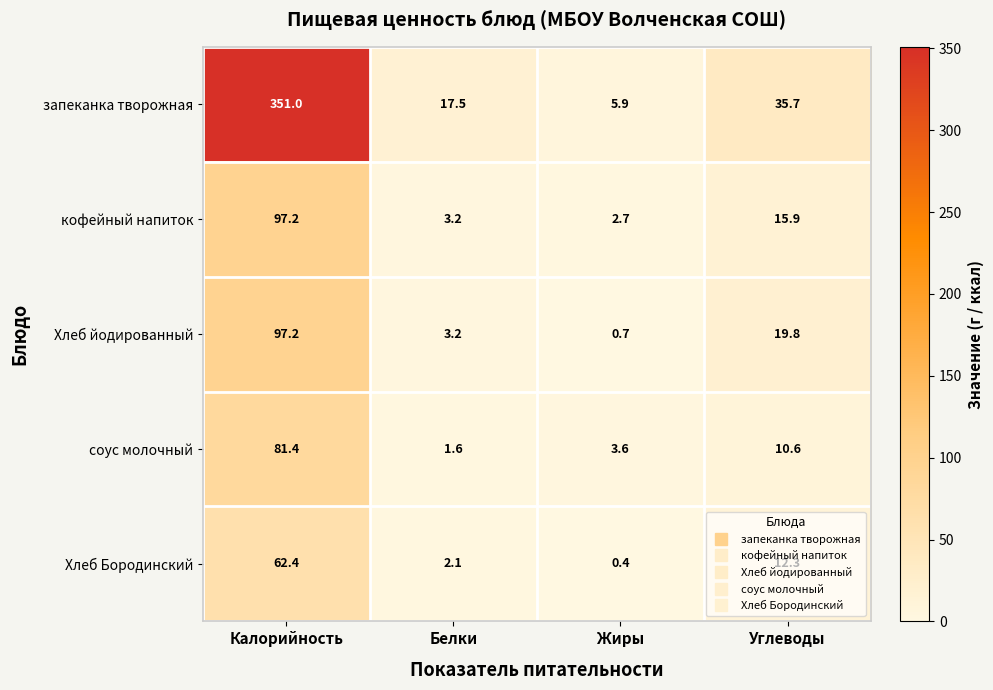

What is the difference between the maximum and minimum values in the запеканка творожная series?

345.1